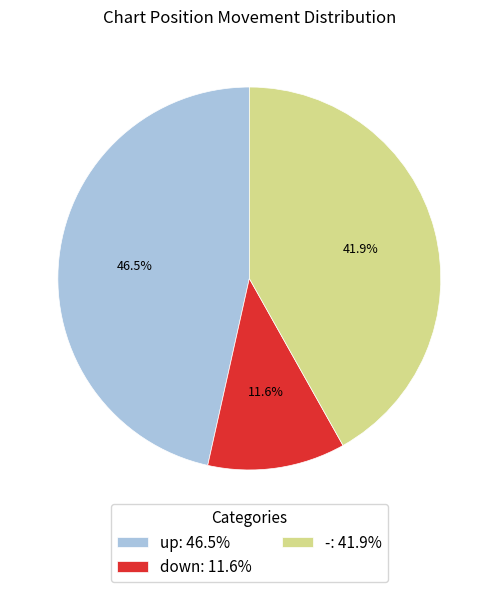

What is the total percentage of down: 11.6% and -: 41.9%?

53.5%